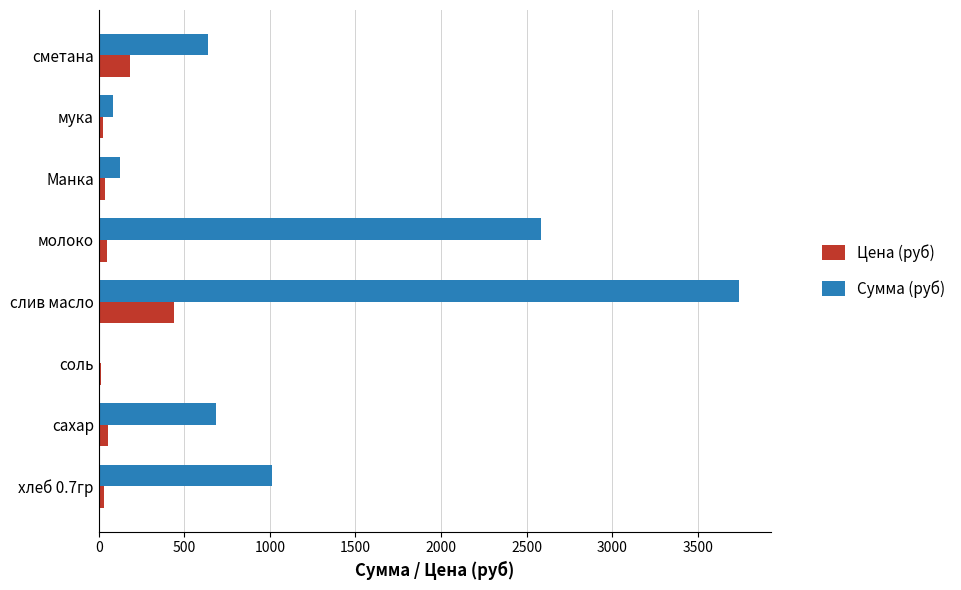

Between сахар and слив масло, which series saw the biggest shift?

Сумма (руб)